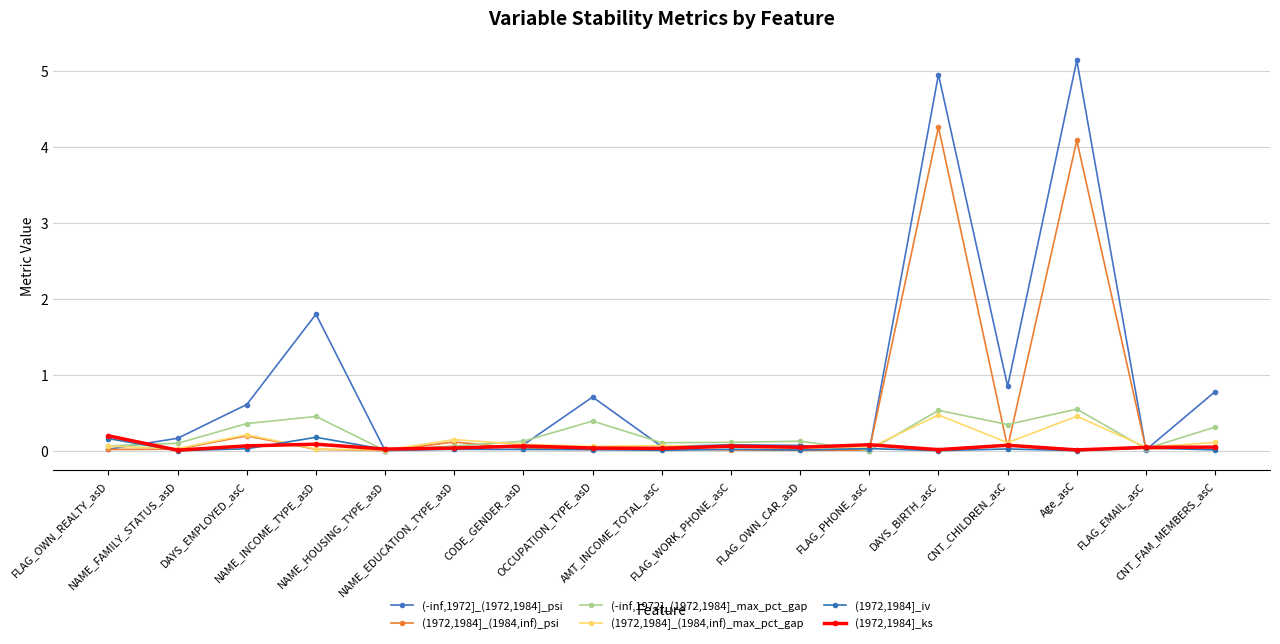

Which series ends up on top after the final intersection of (1972,1984]_ks and (1972,1984]_iv?

(1972,1984]_ks